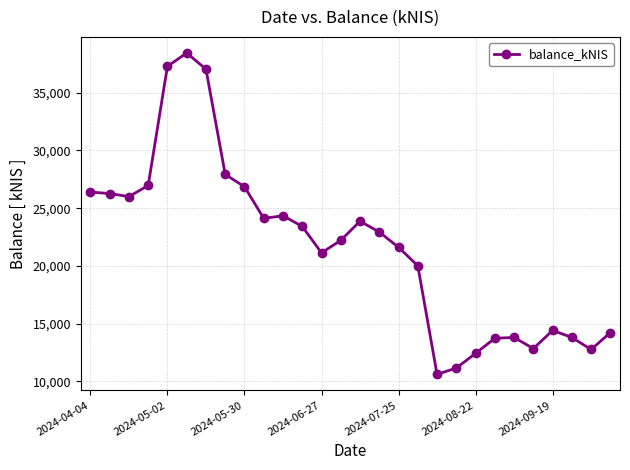

What is the maximum value shown in the chart?

38440.6